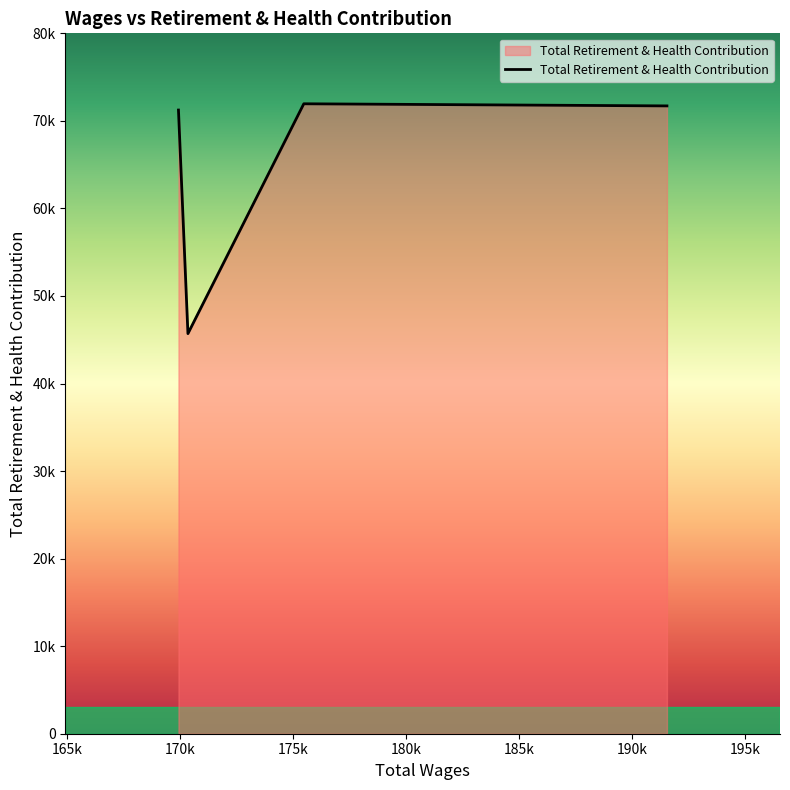

Rank the categories by value from highest to lowest.

175483.0, 191542.0, 169940.0, 170359.0